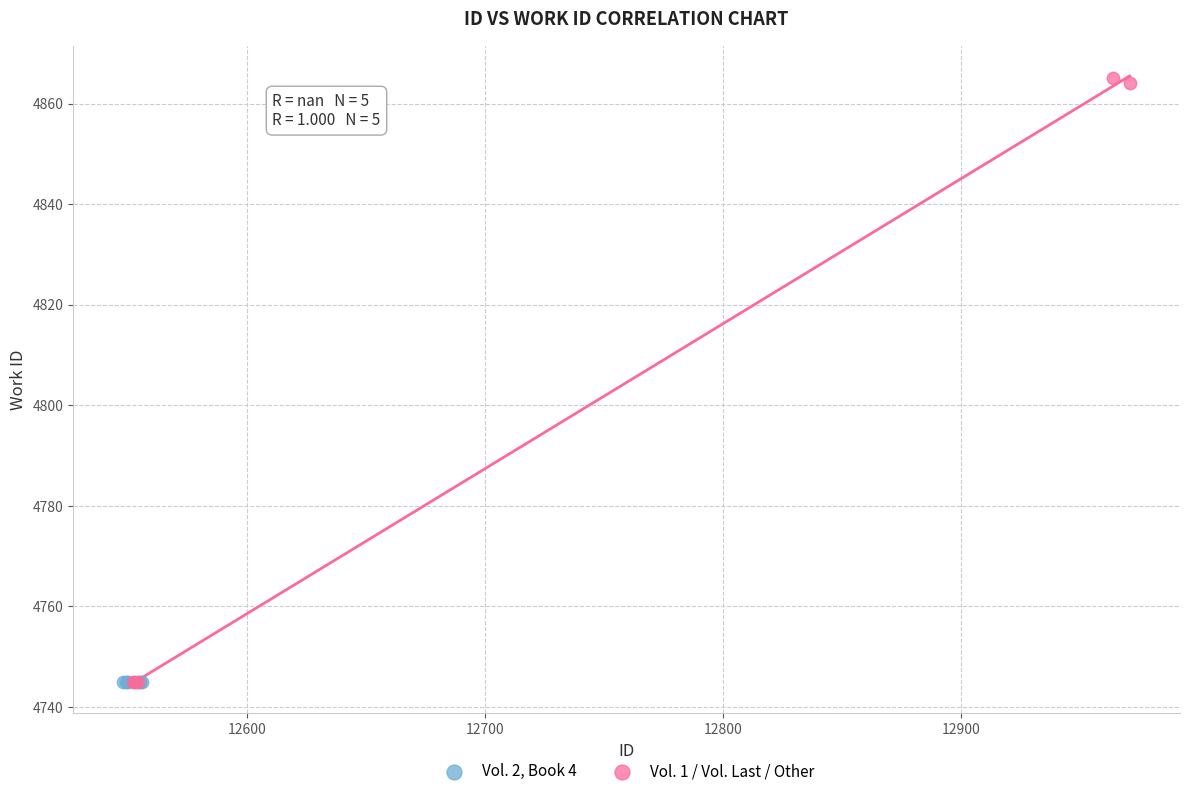

Which series contains the highest Y value?

Vol. 1 / Vol. Last / Other